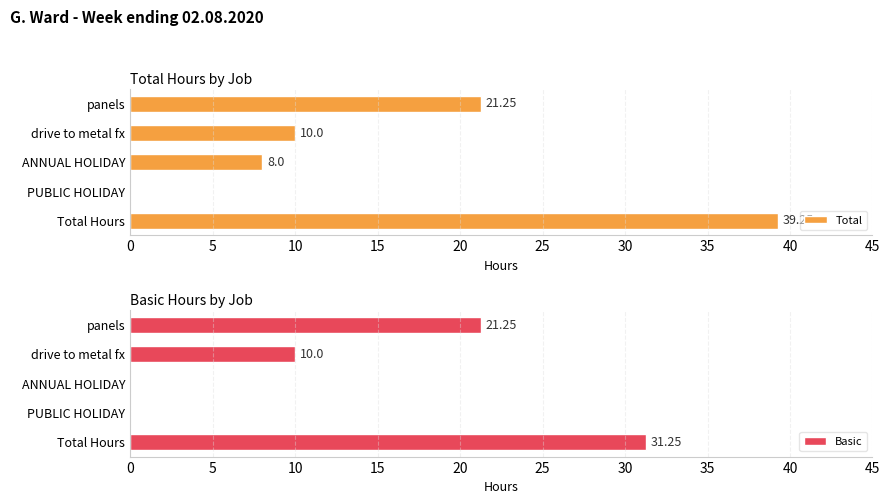

Is it true that Basic equals 0.0 at ANNUAL HOLIDAY?

True